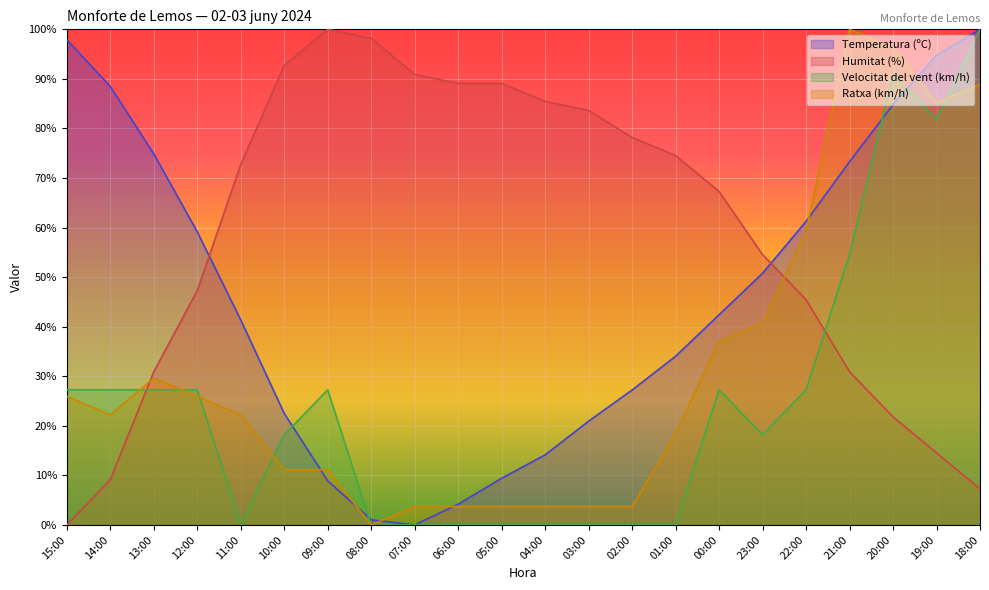

Reading right to left, transcribe all the data shown in this chart.

Temperatura (ºC): 18:00=100.0	19:00=94.8	20:00=84.8	21:00=73.3	22:00=61.3	23:00=50.8	00:00=42.4	01:00=34.0	02:00=27.2	03:00=20.9	04:00=14.1	05:00=9.4	06:00=4.2	07:00=0.0	08:00=1.0	09:00=8.9	10:00=22.5	11:00=41.4	12:00=59.2	13:00=74.9	14:00=88.5	15:00=97.9
Humitat (%): 18:00=7.3	19:00=14.5	20:00=21.8	21:00=30.9	22:00=45.5	23:00=54.5	00:00=67.3	01:00=74.5	02:00=78.2	03:00=83.6	04:00=85.5	05:00=89.1	06:00=89.1	07:00=90.9	08:00=98.2	09:00=100.0	10:00=92.7	11:00=72.7	12:00=47.3	13:00=30.9	14:00=9.1	15:00=0.0
Velocitat del vent (km/h): 18:00=100.0	19:00=81.8	20:00=90.9	21:00=54.5	22:00=27.3	23:00=18.2	00:00=27.3	01:00=0.0	02:00=0.0	03:00=0.0	04:00=0.0	05:00=0.0	06:00=0.0	07:00=0.0	08:00=0.0	09:00=27.3	10:00=18.2	11:00=0.0	12:00=27.3	13:00=27.3	14:00=27.3	15:00=27.3
Ratxa (km/h): 18:00=88.9	19:00=85.2	20:00=96.3	21:00=100.0	22:00=59.3	23:00=40.7	00:00=37.0	01:00=18.5	02:00=3.7	03:00=3.7	04:00=3.7	05:00=3.7	06:00=3.7	07:00=3.7	08:00=0.0	09:00=11.1	10:00=11.1	11:00=22.2	12:00=25.9	13:00=29.6	14:00=22.2	15:00=25.9